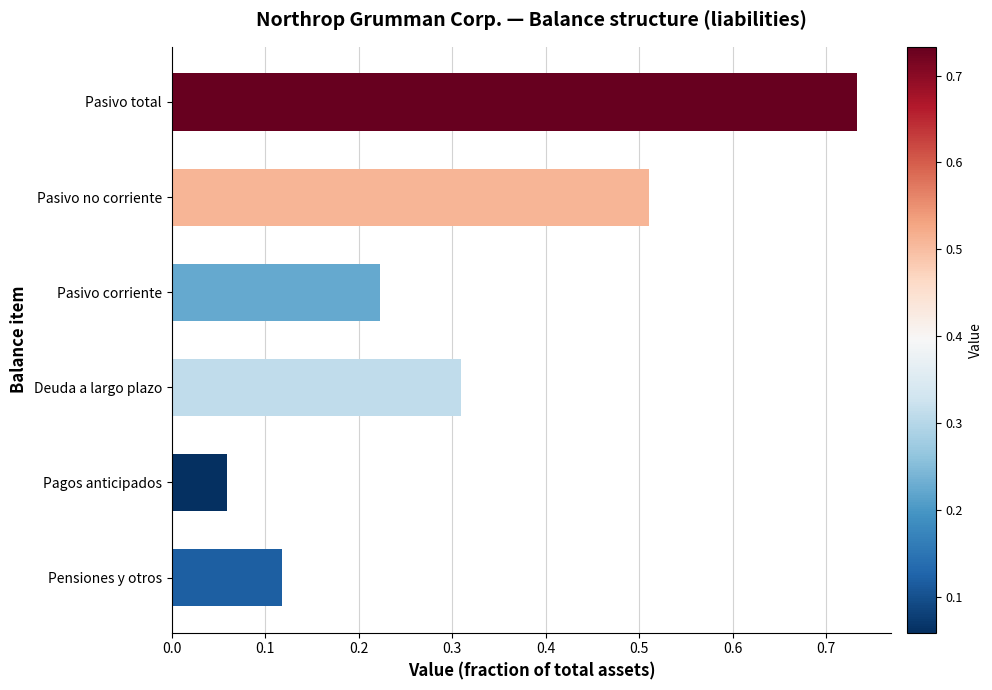

At which label is the value closest to 0?

Pagos anticipados